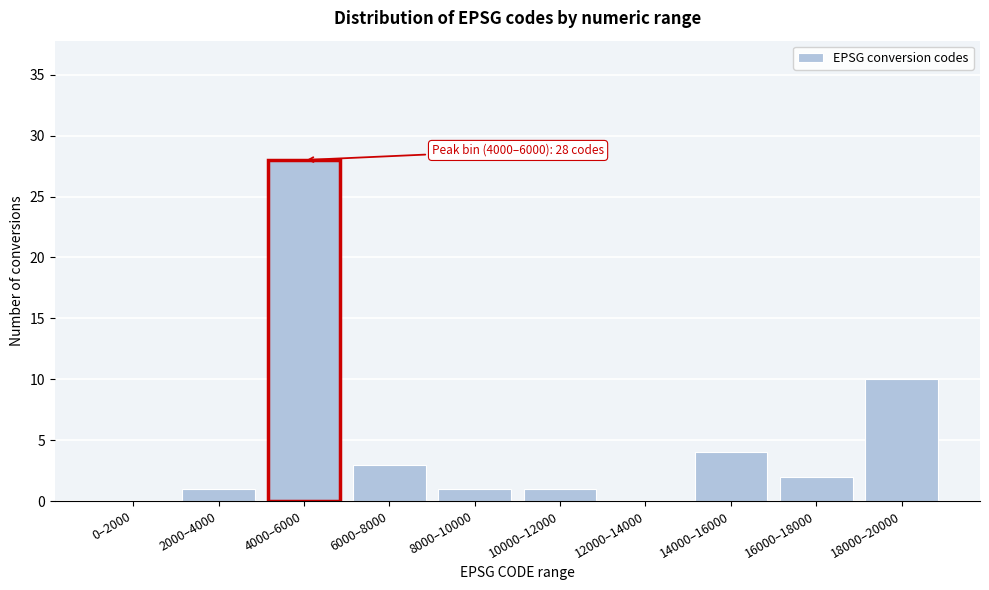

Reading left to right, what are all the values shown in this chart?

0–2000=0	2000–4000=1	4000–6000=28	6000–8000=3	8000–10000=1	10000–12000=1	12000–14000=0	14000–16000=4	16000–18000=2	18000–20000=10